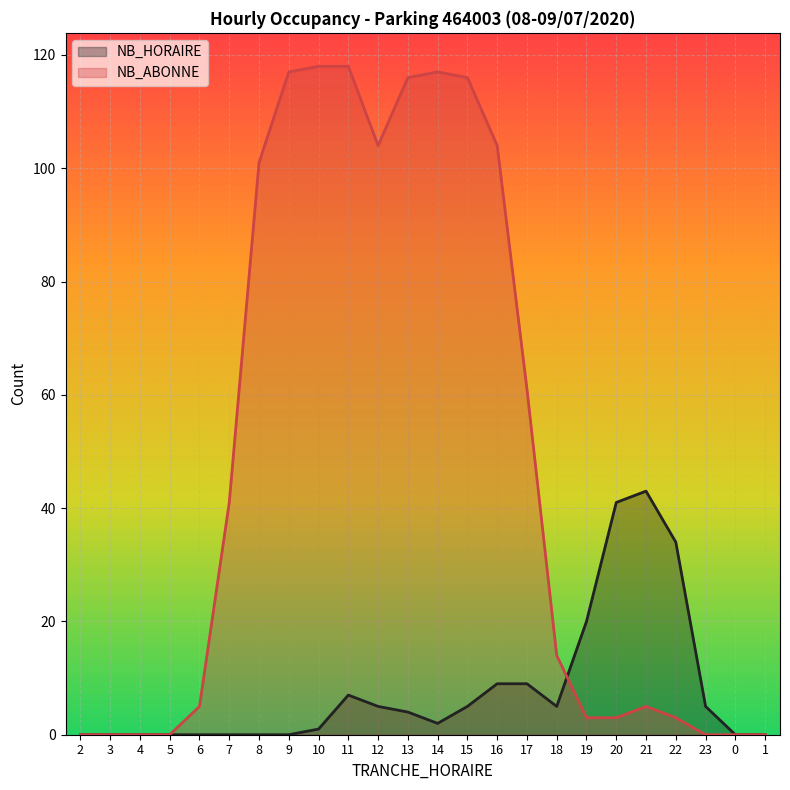

Which series ends up on top after the final intersection of NB_ABONNE and NB_HORAIRE?

NB_HORAIRE